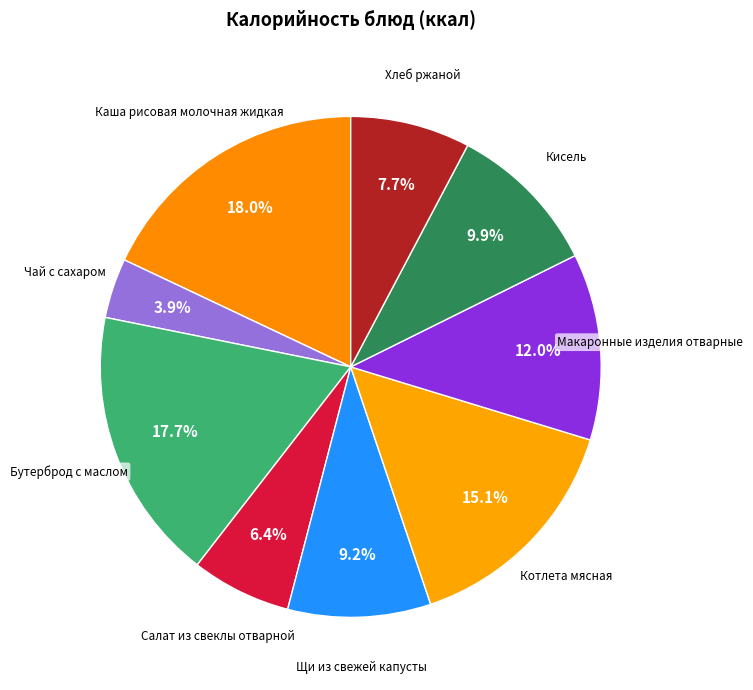

Rank the categories by value from lowest to highest.

Чай с сахаром, Салат из свеклы отварной, Хлеб ржаной, Щи из свежей капусты, Кисель, Макаронные изделия отварные, Котлета мясная, Бутерброд с маслом, Каша рисовая молочная жидкая